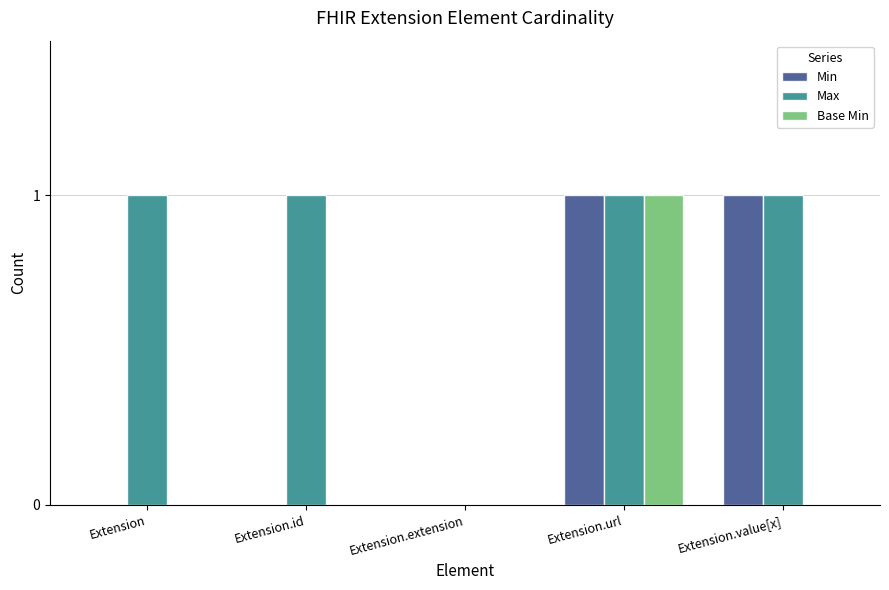

What is the sum of all Max values?

4